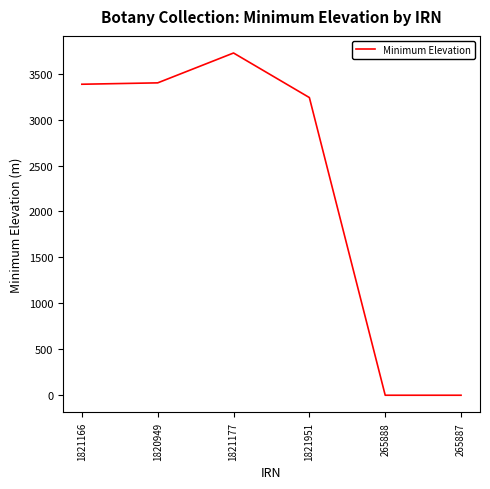

How many series are shown in this chart?

1